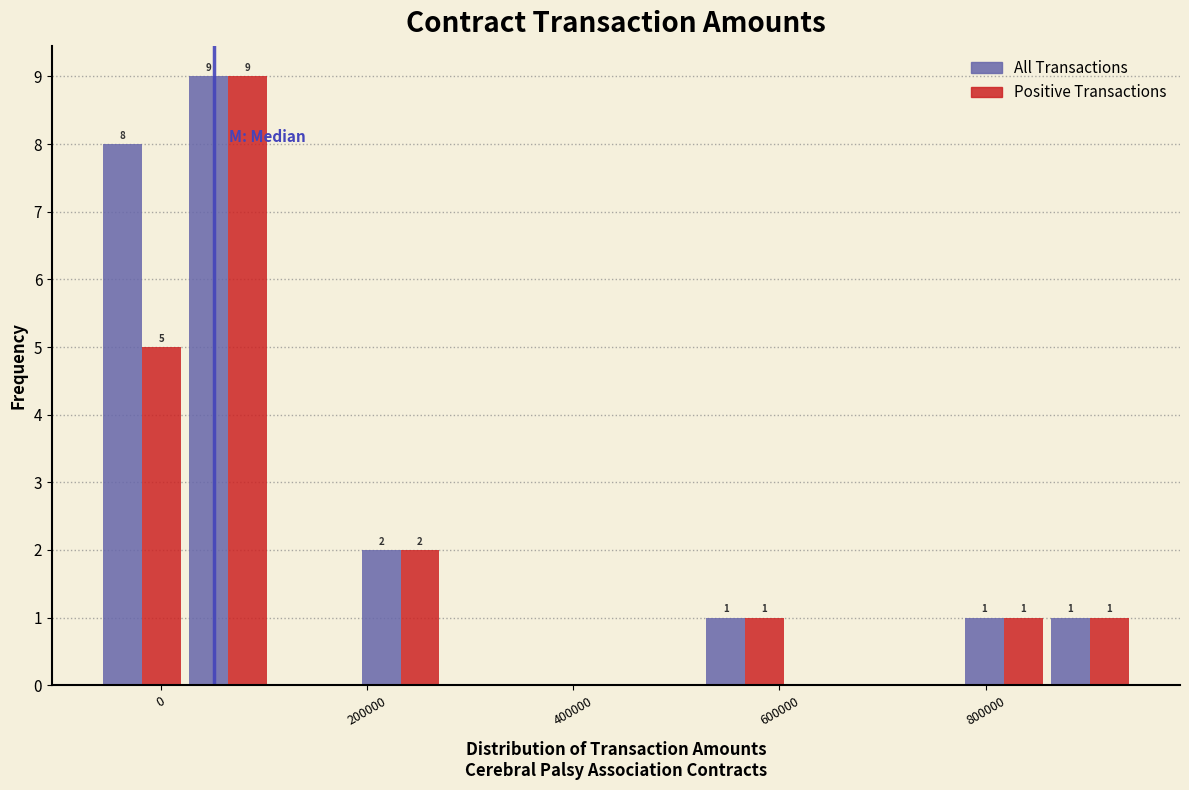

In the All Transactions series, which range on the x-axis has the tallest bar?

20000 to 100000